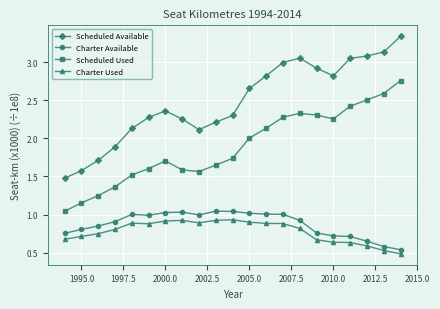

What is the lowest value of the Scheduled Available series?

1.5